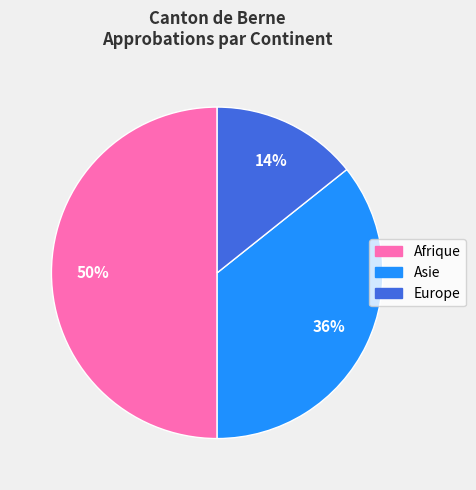

To the nearest percent, what is the average slice percentage?

33%